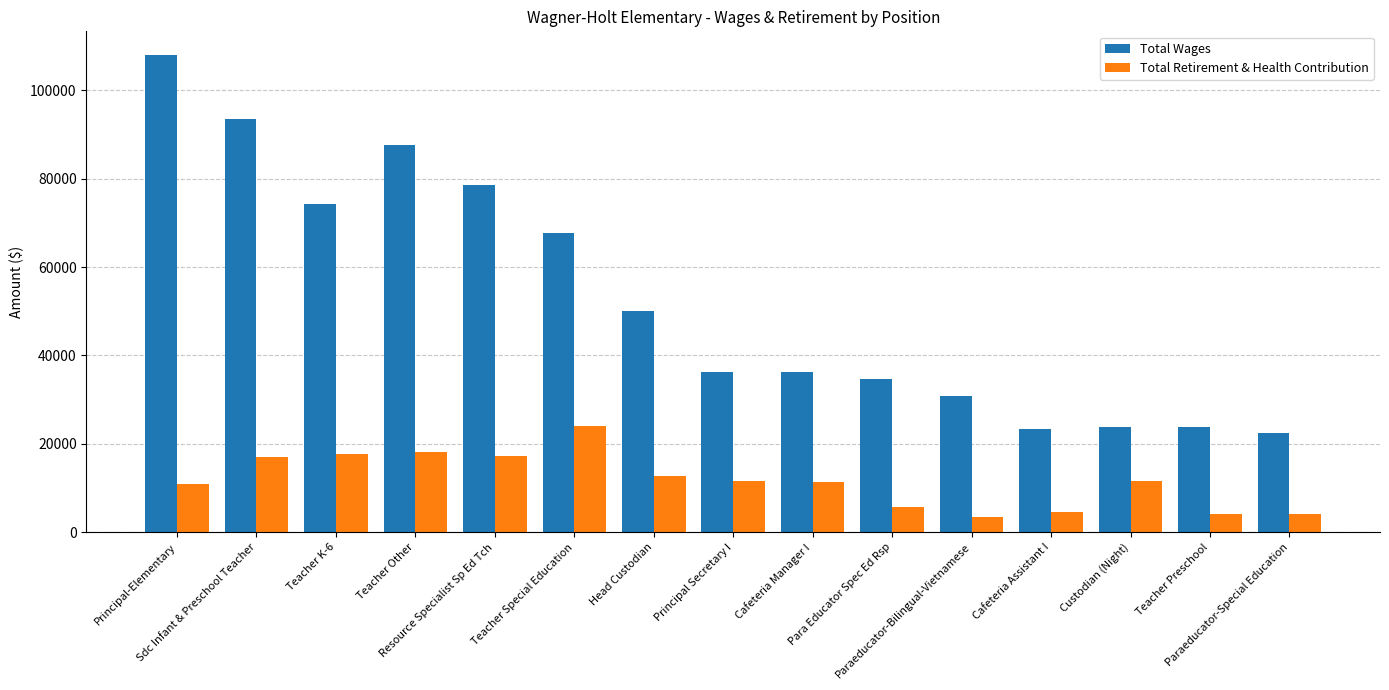

How many groups of bars are there?

15